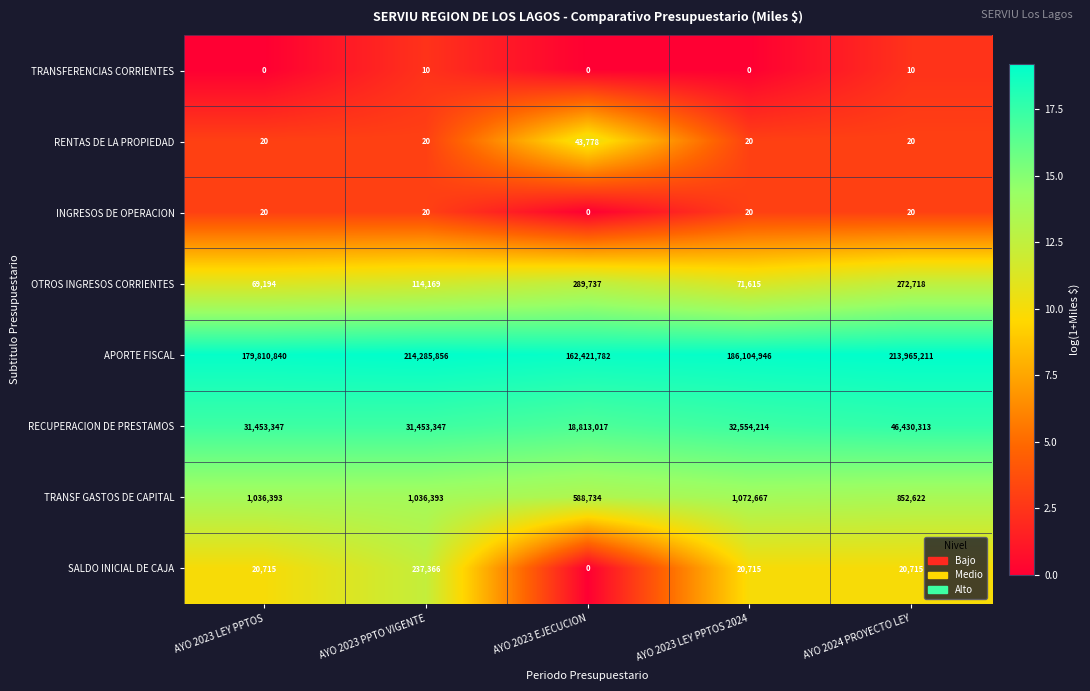

Where is APORTE FISCAL nearest to the value 188353819?

AYO 2023 LEY PPTOS 2024